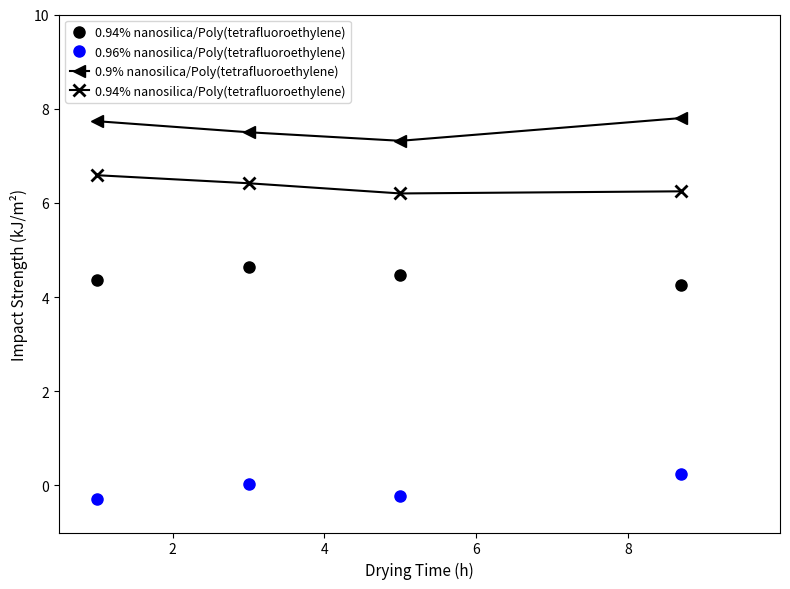

True or false: 0.9% nanosilica/Poly(tetrafluoroethylene) and 0.96% nanosilica/Poly(tetrafluoroethylene) intersect in this chart.

False